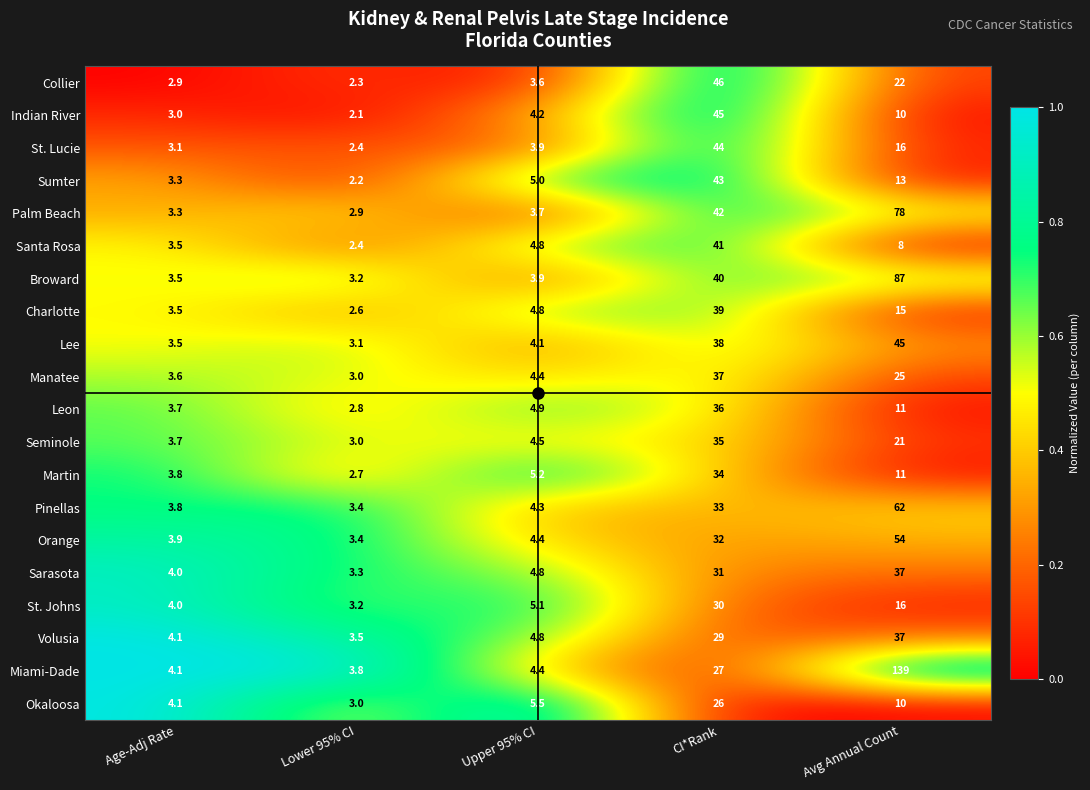

List the labels in order of Broward value, smallest first.

Lower 95% CI, Age-Adj Rate, Upper 95% CI, CI*Rank, Avg Annual Count